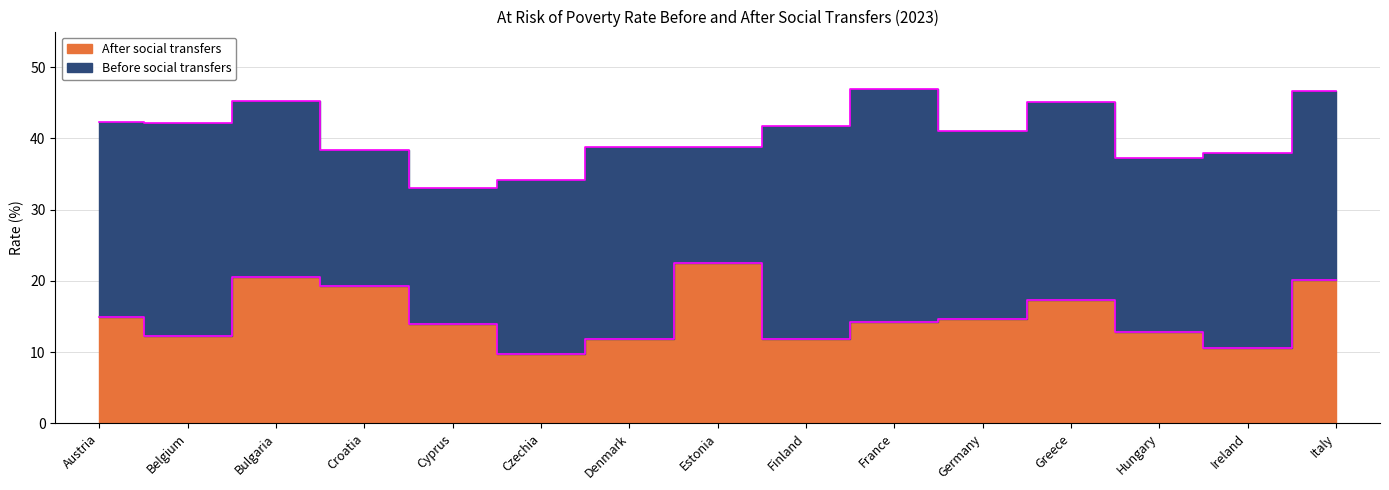

What is the value of the Before social transfers point at the 2nd from the left?

42.1